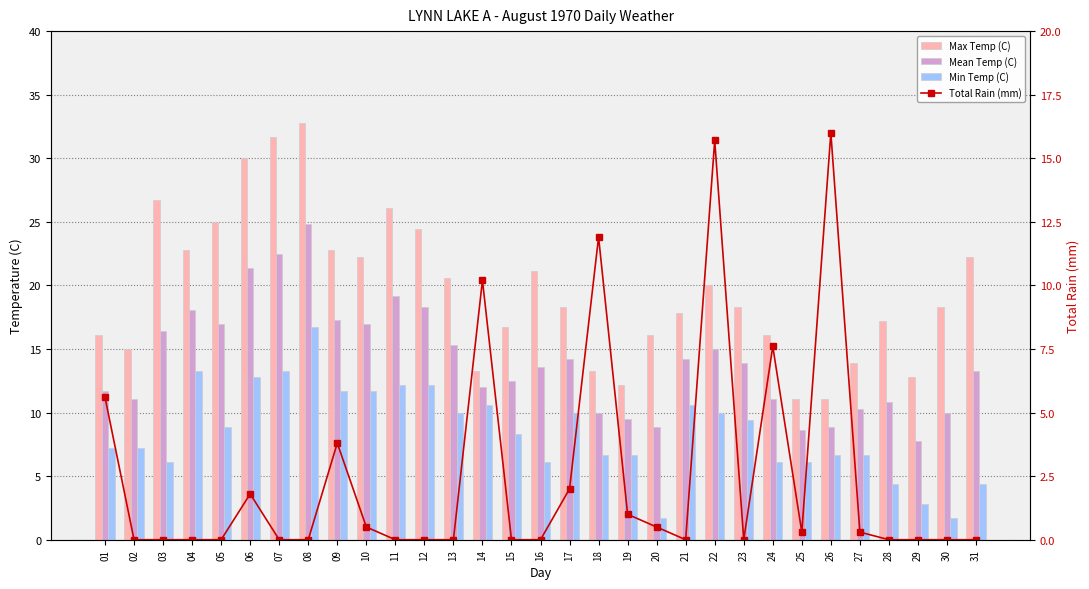

What is the value of the Max Temp (C) bar at the 12th from the left?

24.4